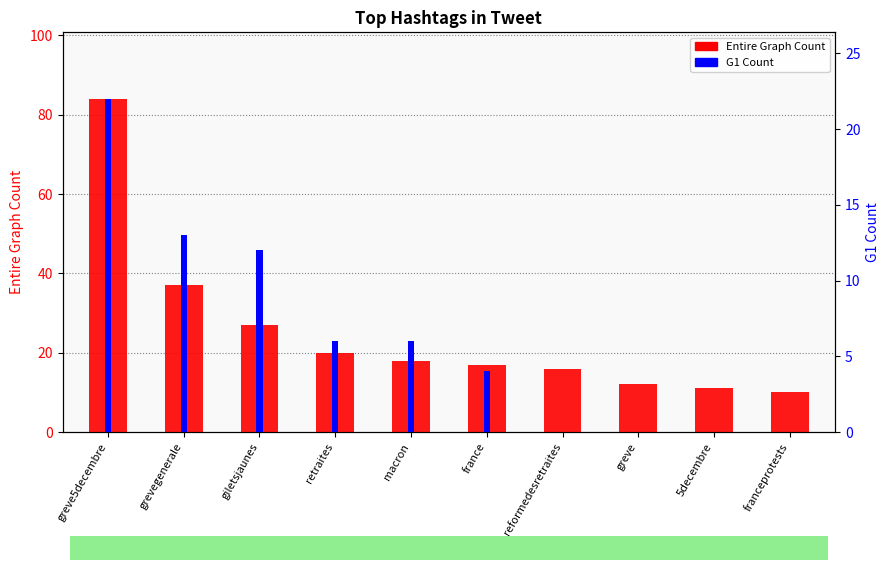

Reading right to left, extract all data points from this chart.

Entire Graph Count: franceprotests=10	5decembre=11	greve=12	reformedesretraites=16	france=17	macron=18	retraites=20	giletsjaunes=27	grevegenerale=37	greve5decembre=84
G1 Count: franceprotests=0	5decembre=0	greve=0	reformedesretraites=0	france=4	macron=6	retraites=6	giletsjaunes=12	grevegenerale=13	greve5decembre=22